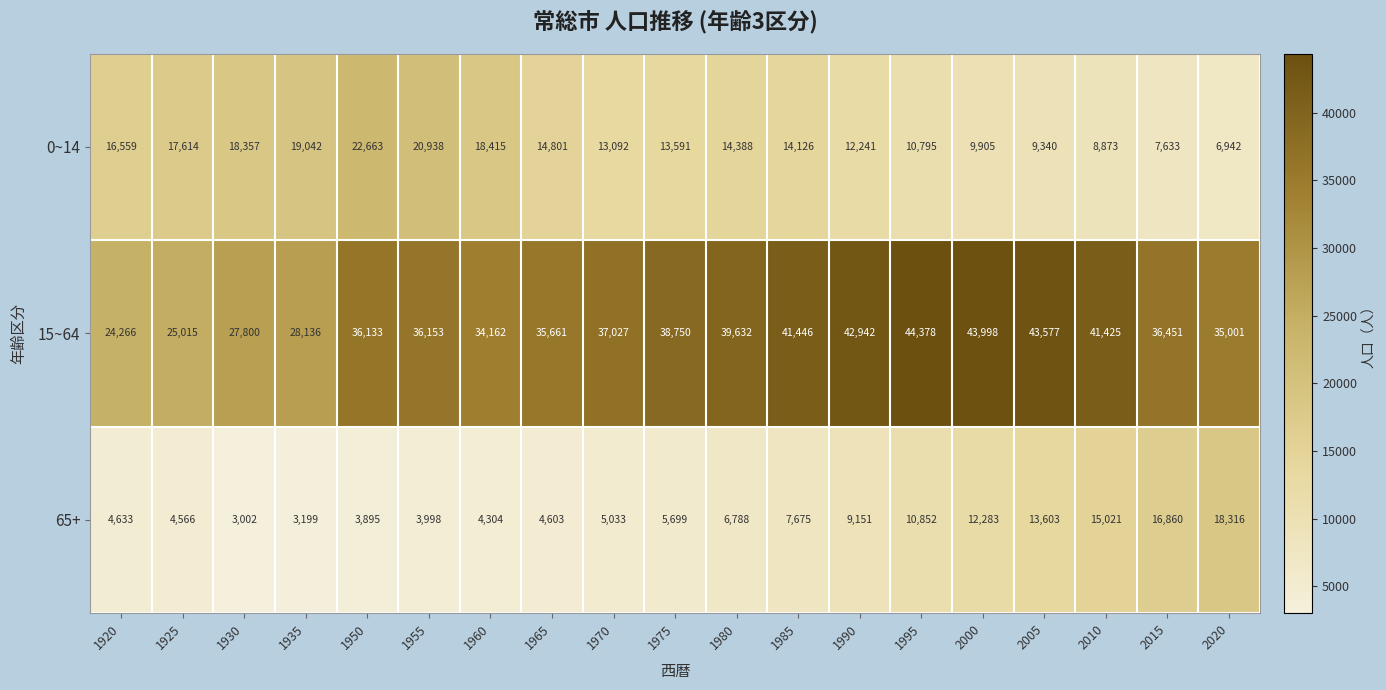

What is the difference between the 65+ values at 1930 and 1920?

1631